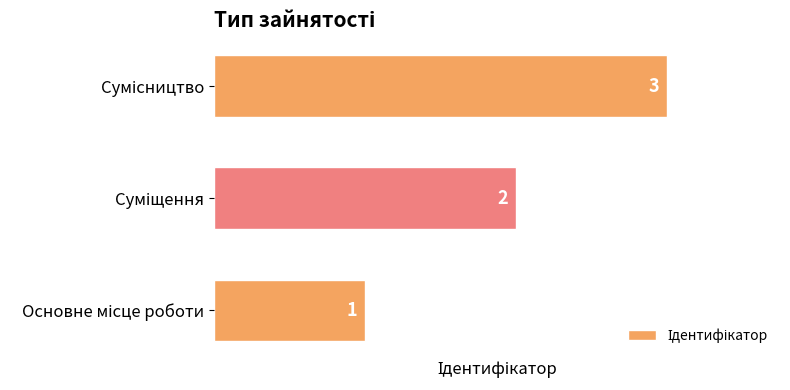

Are the bars grouped side by side (vs. stacked)?

No